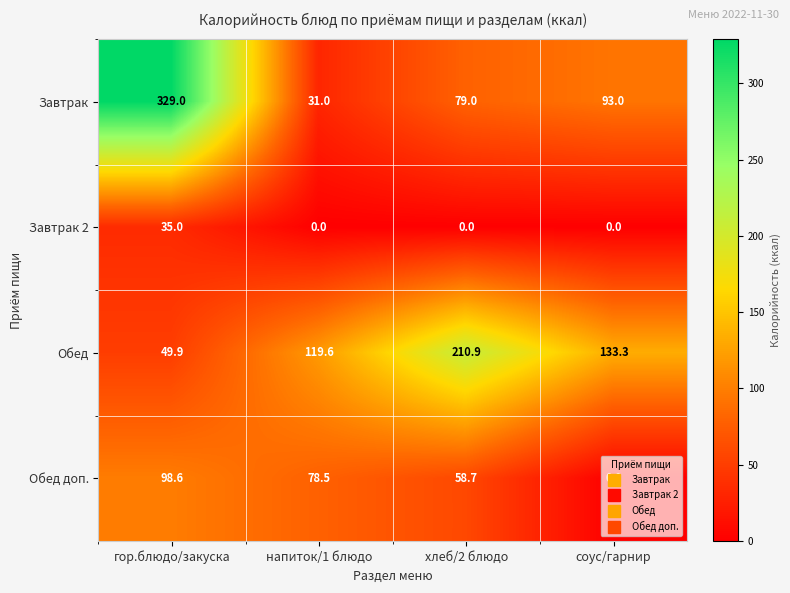

The value of Завтрак 2 at гор.блюдо/закуска is 35.0. True or false?

True